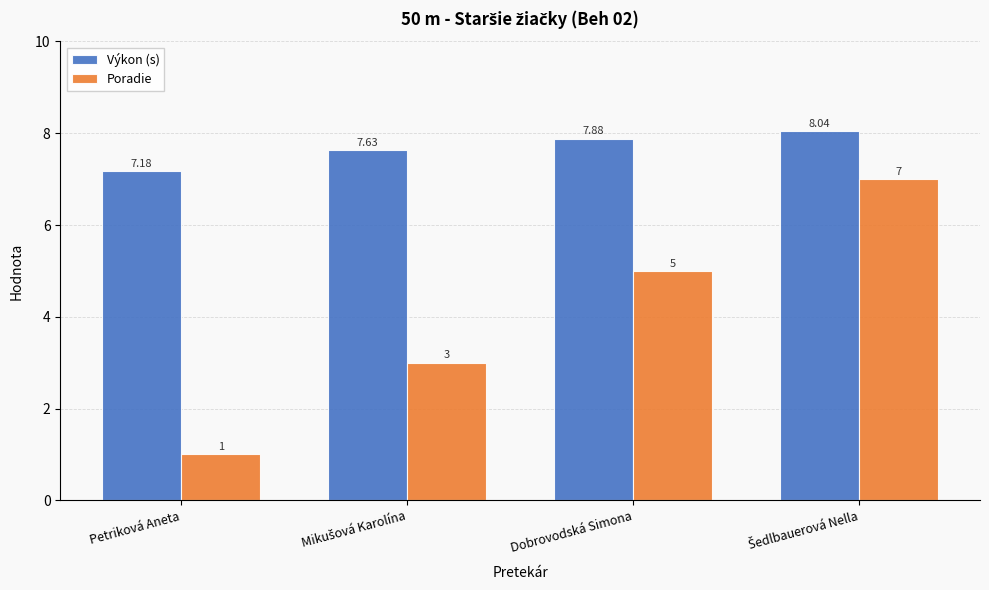

Rank the series by their maximum value, from highest to lowest.

Výkon (s), Poradie